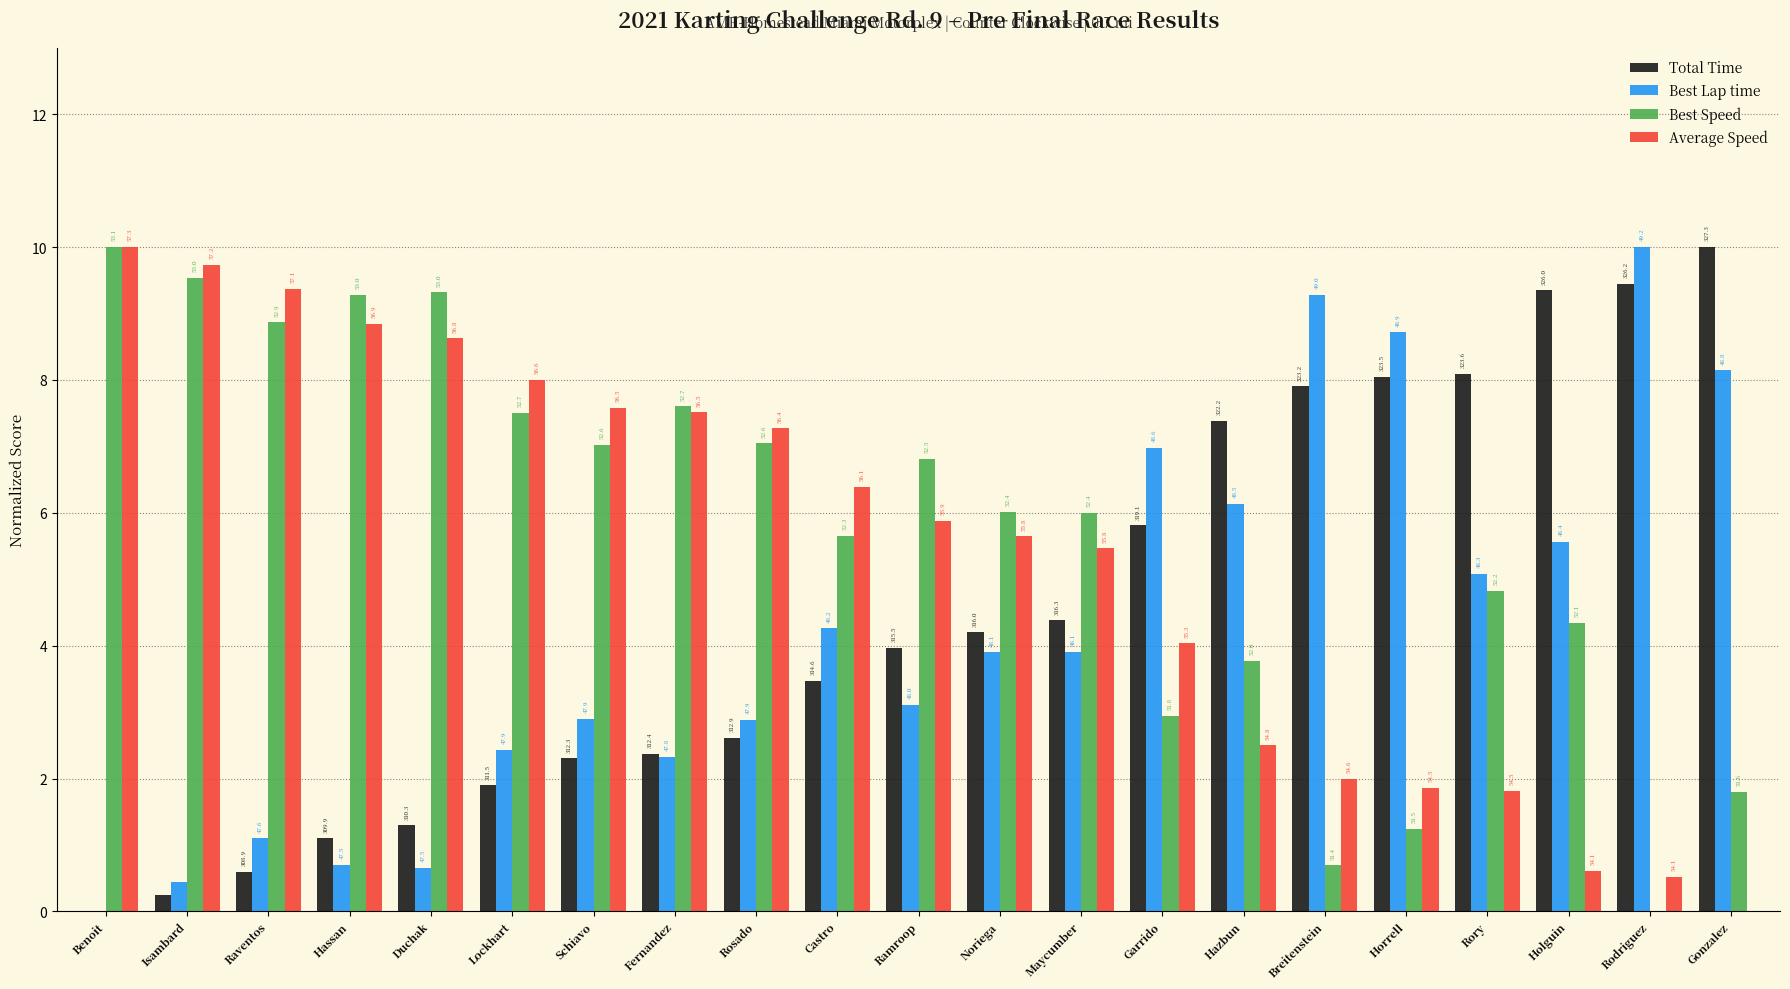

Which series has the largest total across all categories?

Best Speed